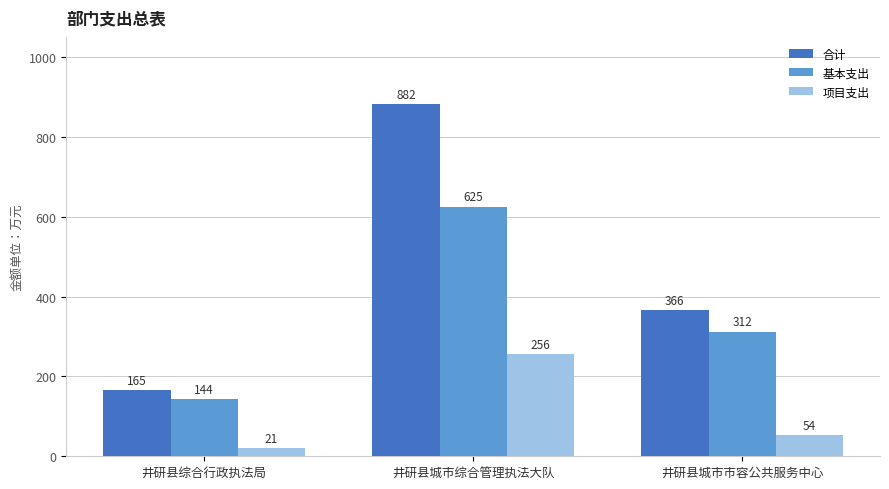

Is the value of 合计 at 井研县城市综合管理执法大队 greater than the value of 项目支出 at 井研县综合行政执法局?

Yes